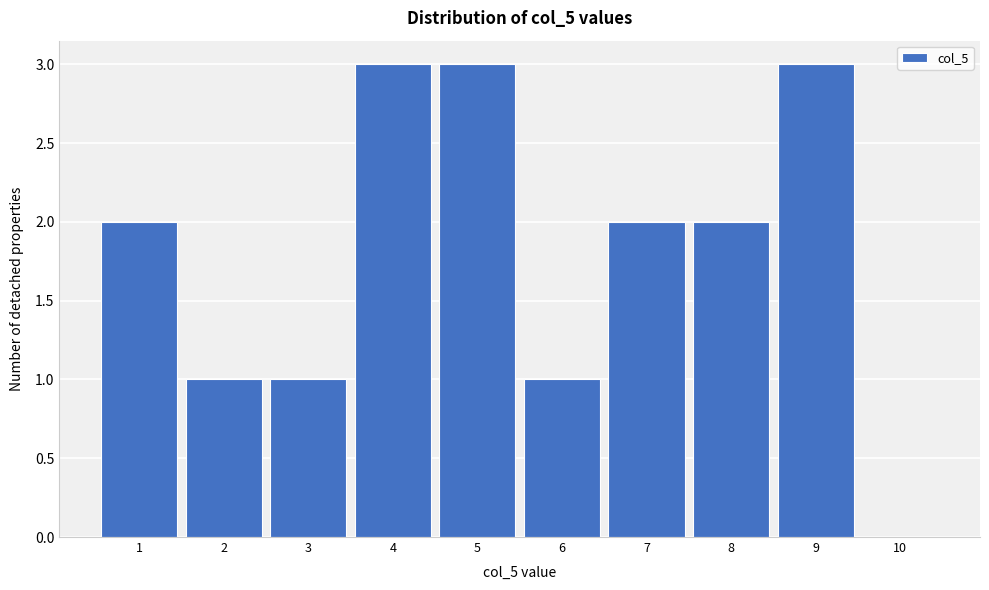

Reading left to right, list every bar in this chart as the range it spans on the x-axis followed by its height. The values are not printed on the chart, so give them approximately, as read against the axis.

0.5 to 1.5: 2
1.5 to 2.5: 1
2.5 to 3.5: 1
3.5 to 4.5: 3
4.5 to 5.5: 3
5.5 to 6.5: 1
6.5 to 7.5: 2
7.5 to 8.5: 2
8.5 to 9.5: 3
9.5 to 10.5: 0